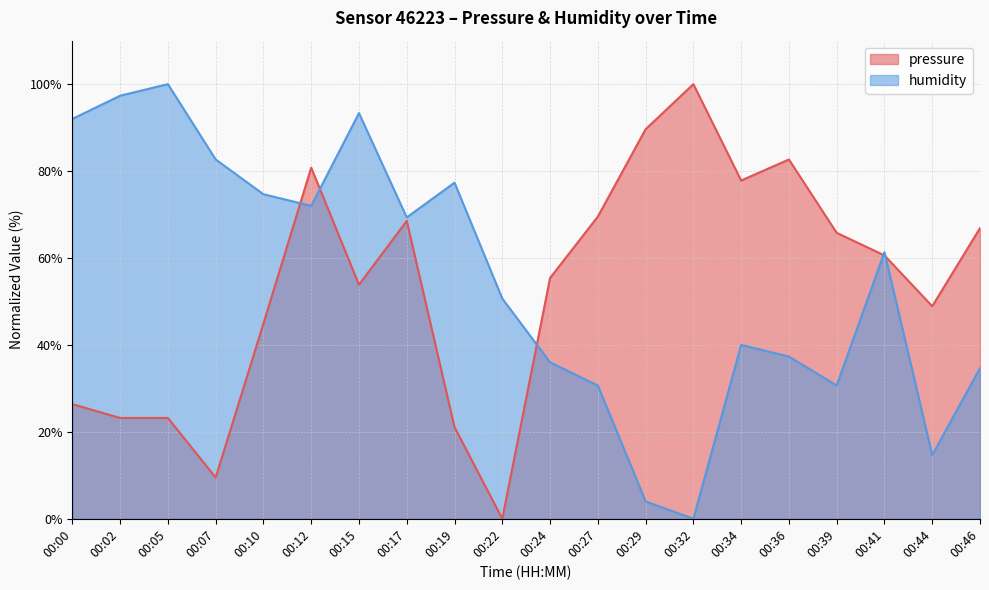

Does the chart display data point markers on the line(s)?

No